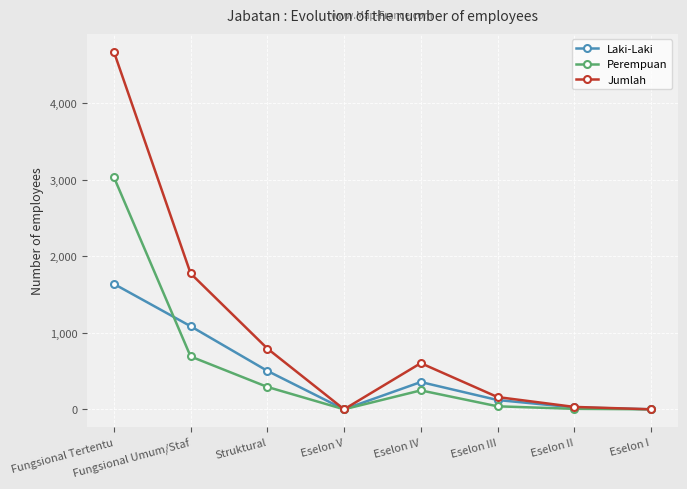

The value of Jumlah at Eselon I is 3004. True or false?

False